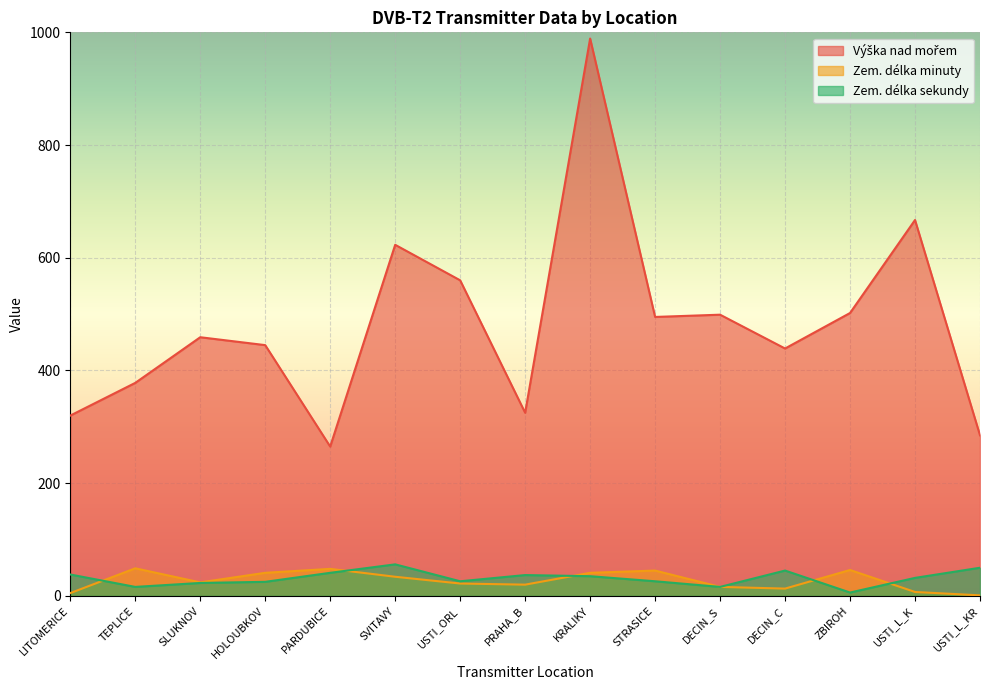

The value of Zem. délka sekundy at DECIN_C is 45. True or false?

True